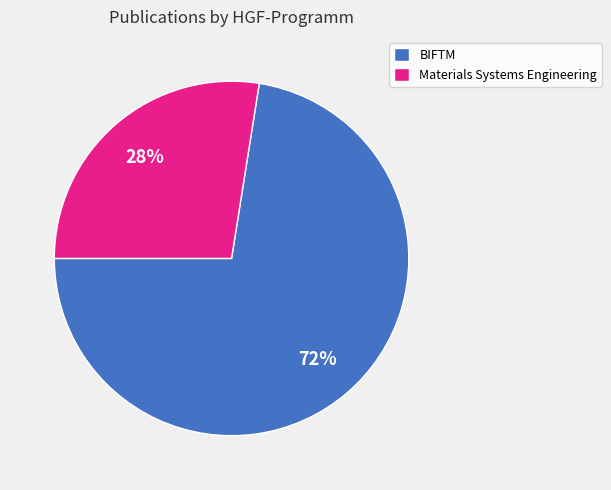

Which category accounts for the majority?

BIFTM